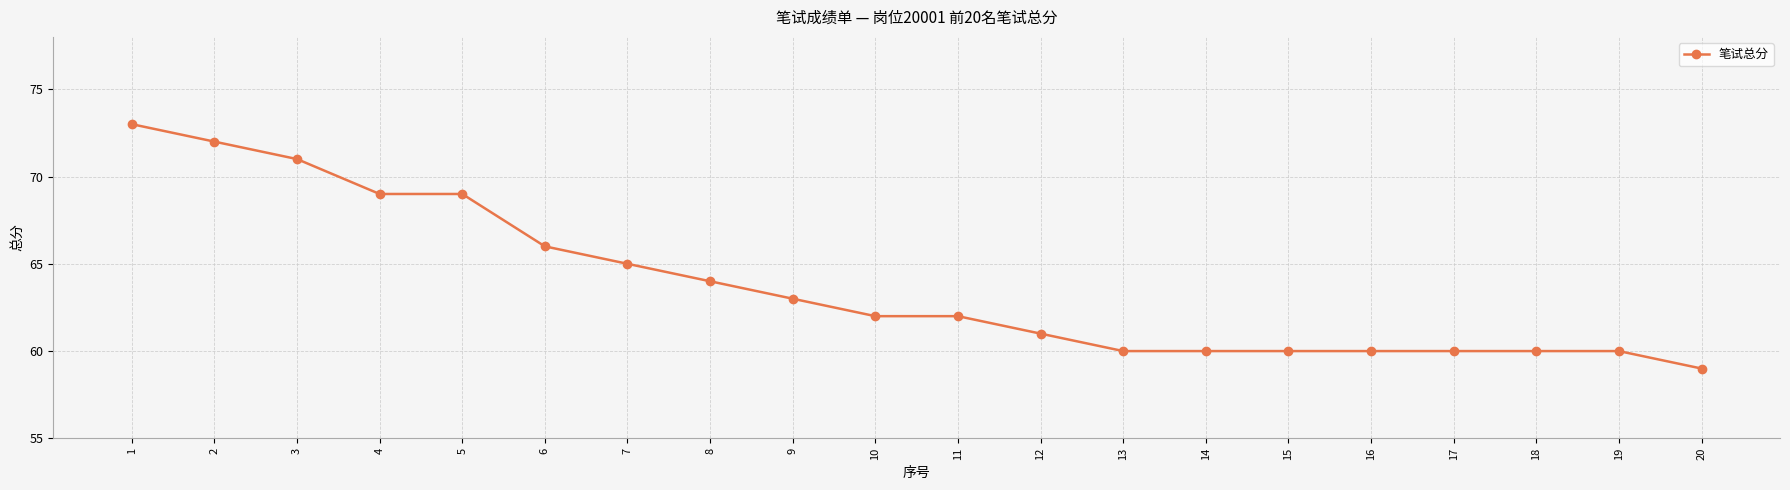

What is the sum of the values at 7 and 20?

124